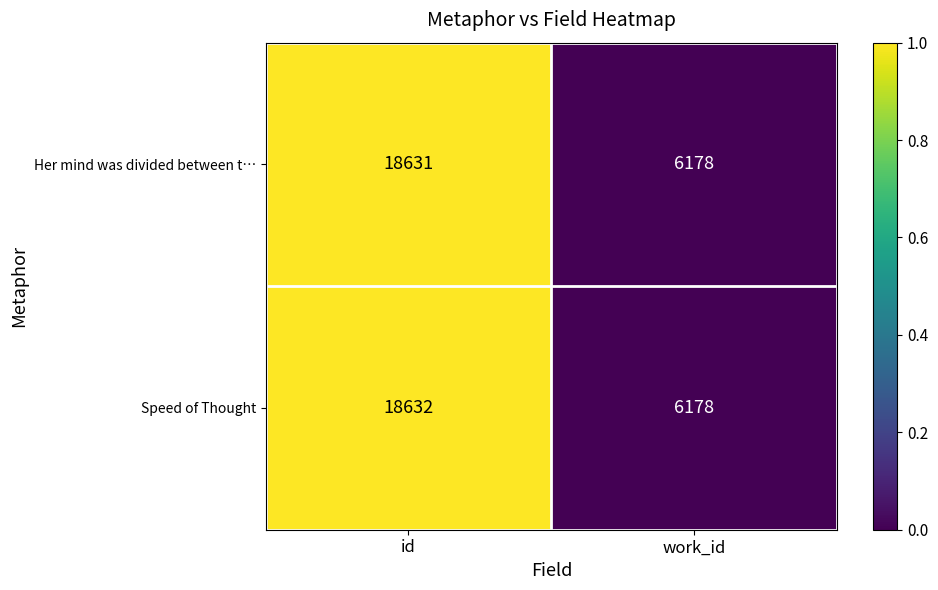

What is the total value across all series at work_id?

12356